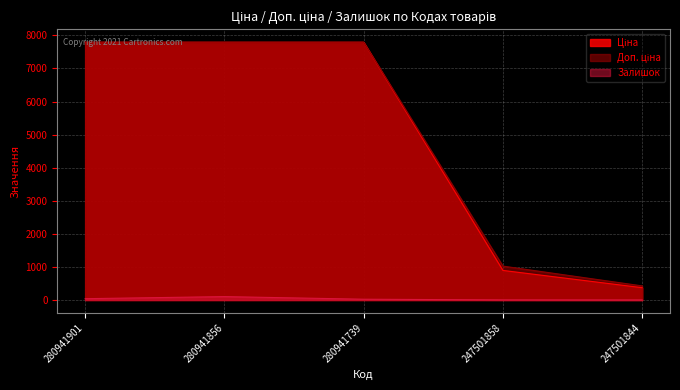

What is the difference between the highest and lowest values at 280941856?

7690.9